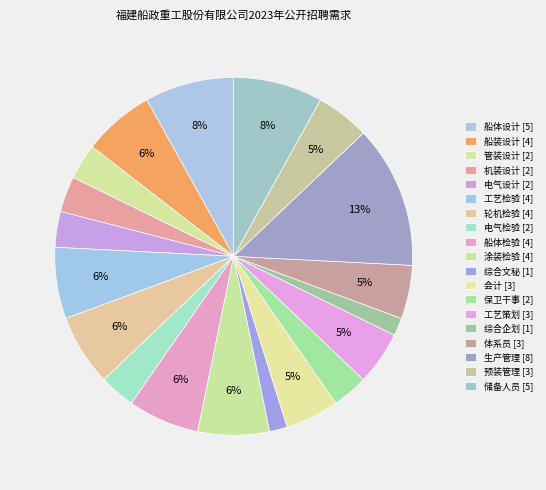

True or false: 船装设计 [4] accounts for 6% of the total.

True